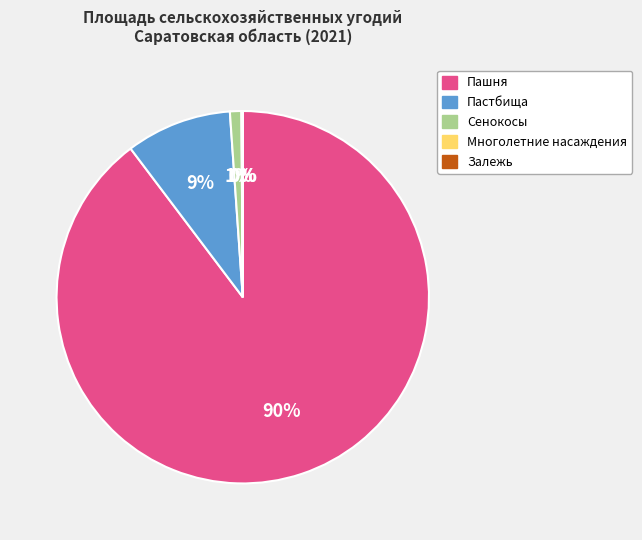

To the nearest percent, what is the difference between the largest and smallest slice percentages?

90%